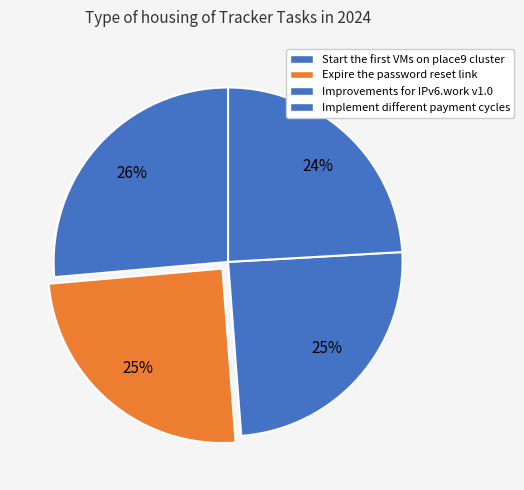

How many slices are in this pie chart?

4